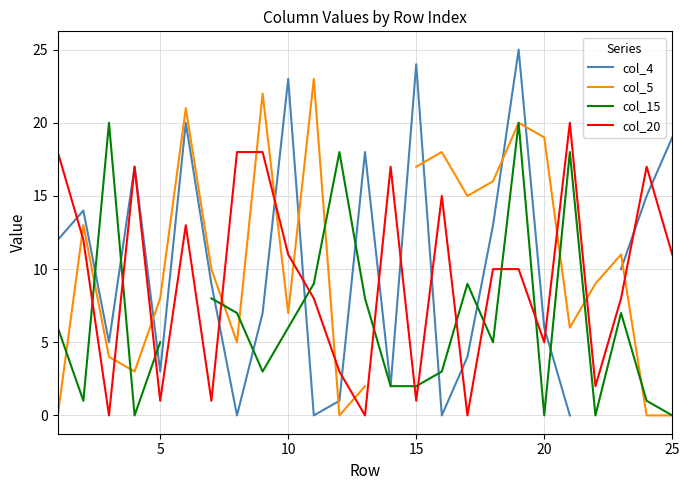

Is it true that col_20 equals 5 at 20?

True